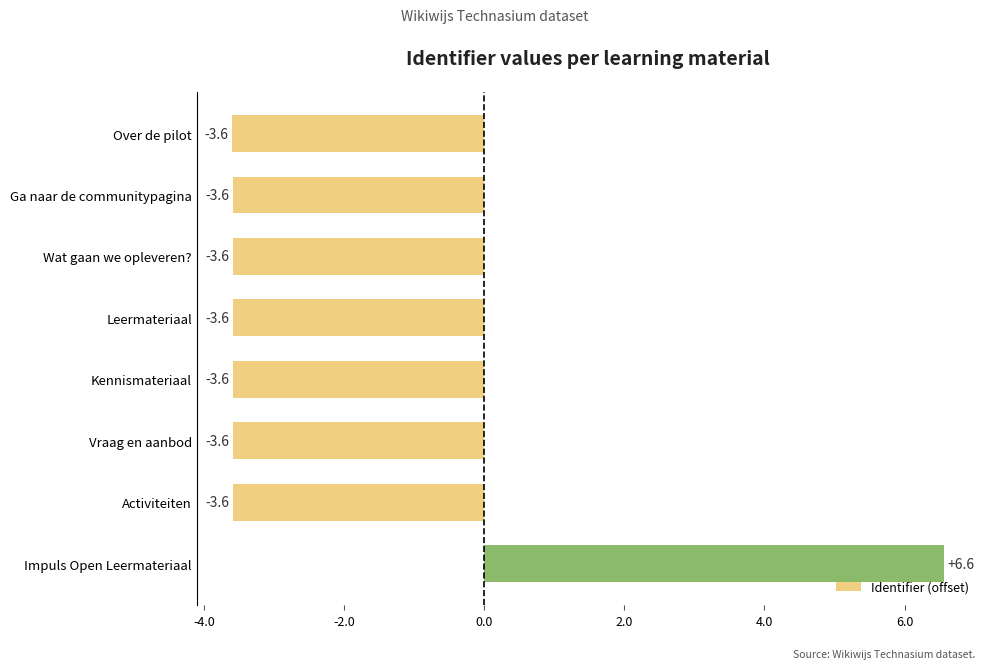

The value at Impuls Open Leermateriaal is 6.6. True or false?

True